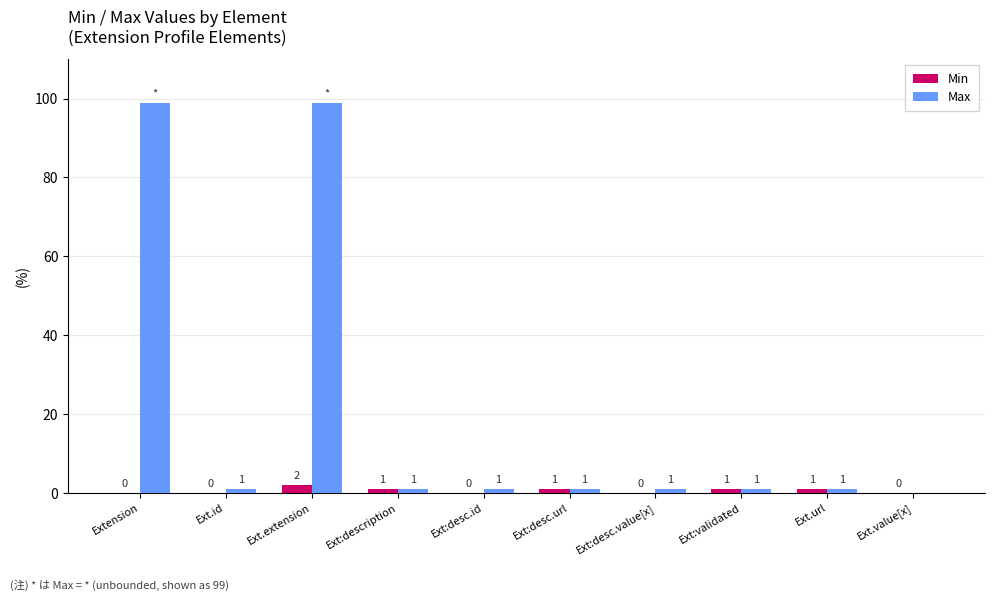

Which category has the highest value in the Min series?

Ext.extension